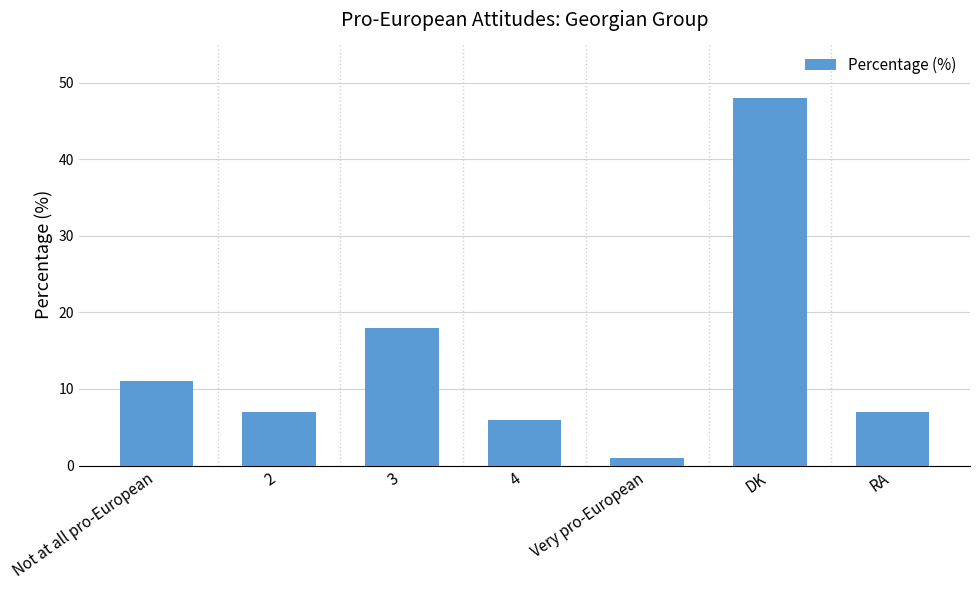

Reading left to right, what are all the values shown in this chart?

11	7	18	6	1	48	7